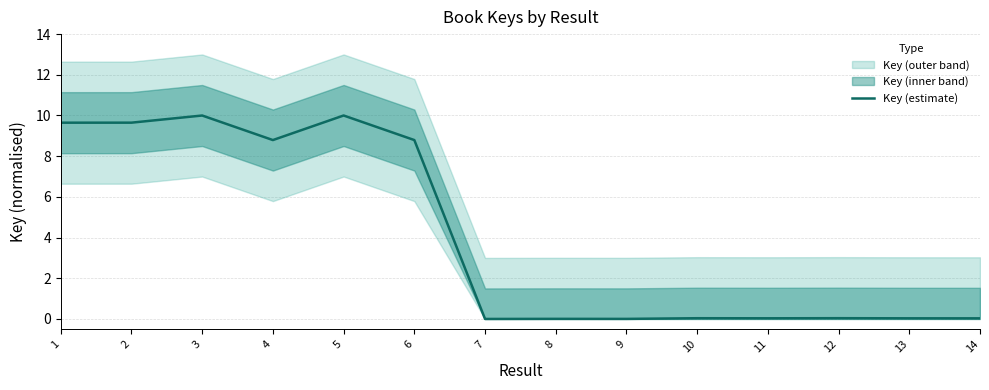

How many interior local valleys (lower than both neighbors) does the data have?

4